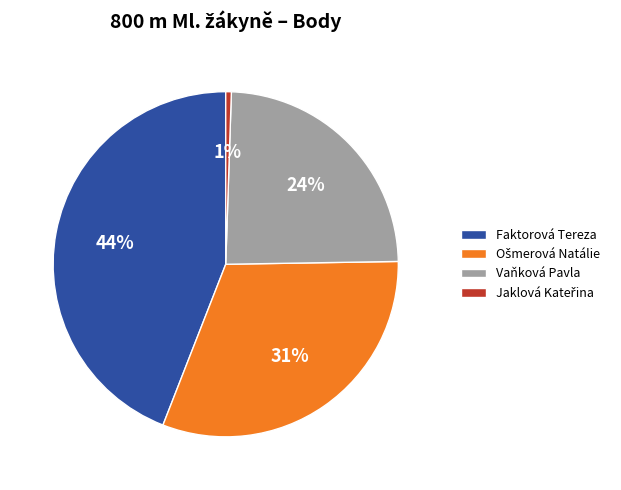

Does any single category account for the majority?

No